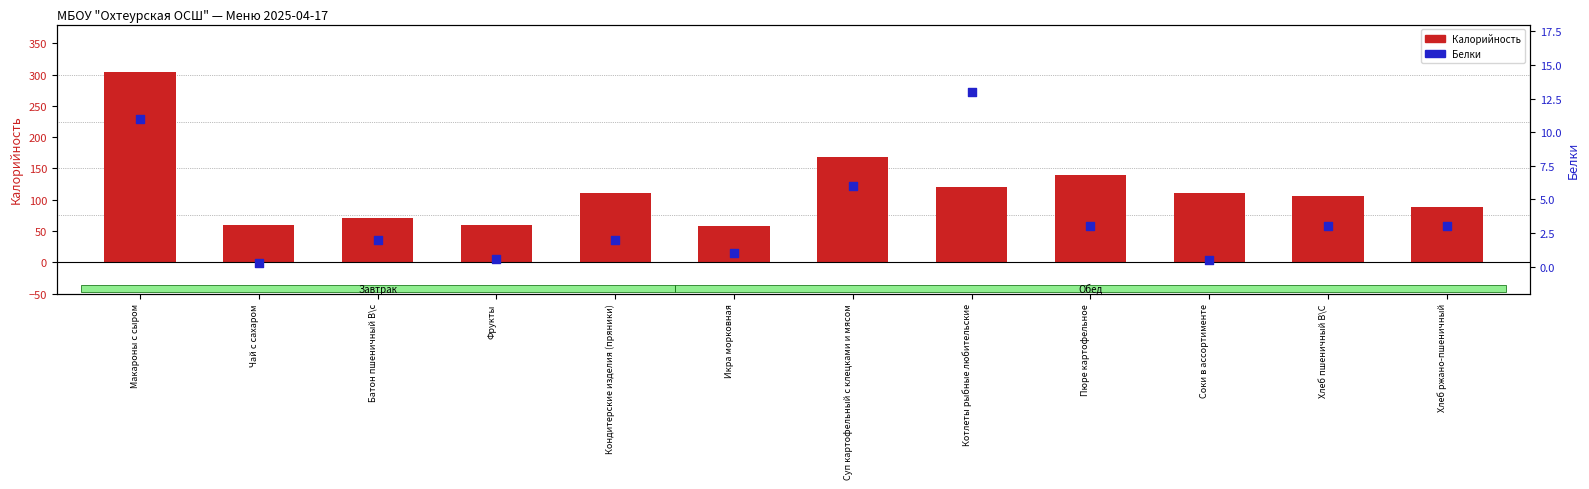

At how many categories does at least one series exceed 237?

1